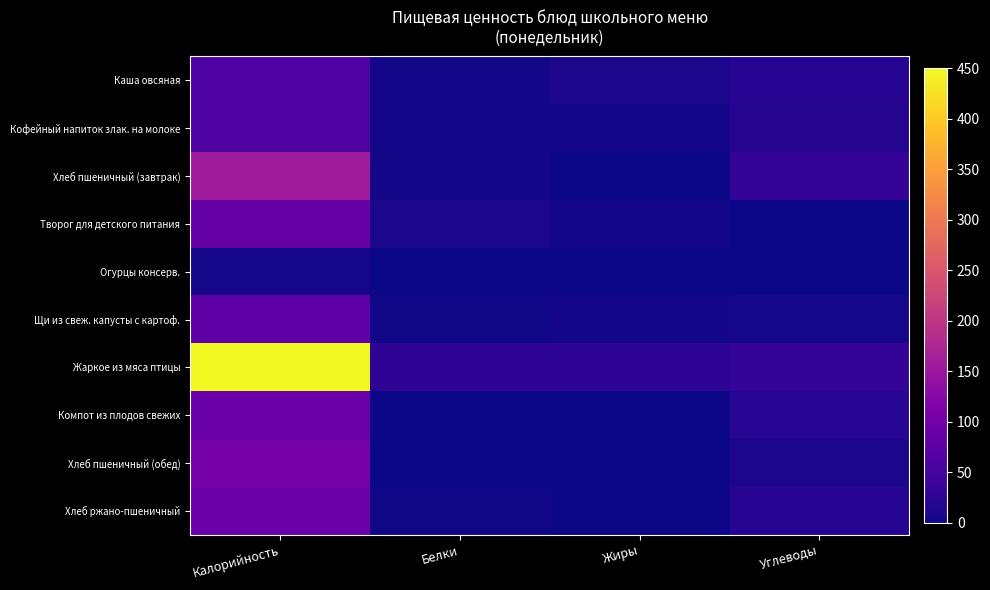

Reading left to right, what are all the values shown in this chart?

Каша овсяная: Калорийность=60.0	Белки=4.2	Жиры=9.6	Углеводы=20.8
Кофейный напиток злак. на молоке: Калорийность=60.0	Белки=4.4	Жиры=4.0	Углеводы=16.4
Хлеб пшеничный (завтрак): Калорийность=157.0	Белки=4.5	Жиры=1.7	Углеводы=30.8
Творог для детского питания: Калорийность=84.5	Белки=9.0	Жиры=4.5	Углеводы=1.5
Огурцы консерв.: Калорийность=6.5	Белки=0.5	Жиры=0.1	Углеводы=1.0
Щи из свеж. капусты с картоф.: Калорийность=78.3	Белки=3.1	Жиры=4.3	Углеводы=6.7
Жаркое из мяса птицы: Калорийность=448.9	Белки=26.7	Жиры=24.6	Углеводы=30.1
Компот из плодов свежих: Калорийность=90.2	Белки=0.1	Жиры=0.0	Углеводы=22.4
Хлеб пшеничный (обед): Калорийность=104.7	Белки=1.5	Жиры=0.6	Углеводы=10.3
Хлеб ржано-пшеничный: Калорийность=92.0	Белки=2.2	Жиры=0.4	Углеводы=19.8